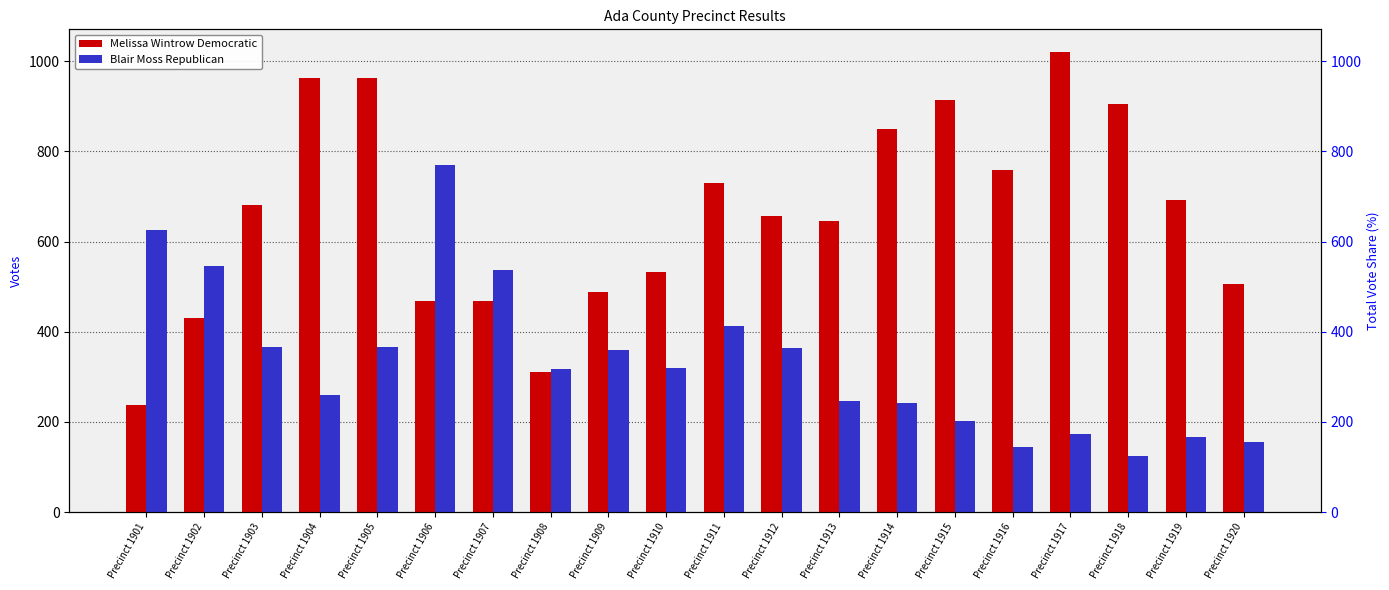

Which series has the largest total across all categories?

Melissa Wintrow Democratic